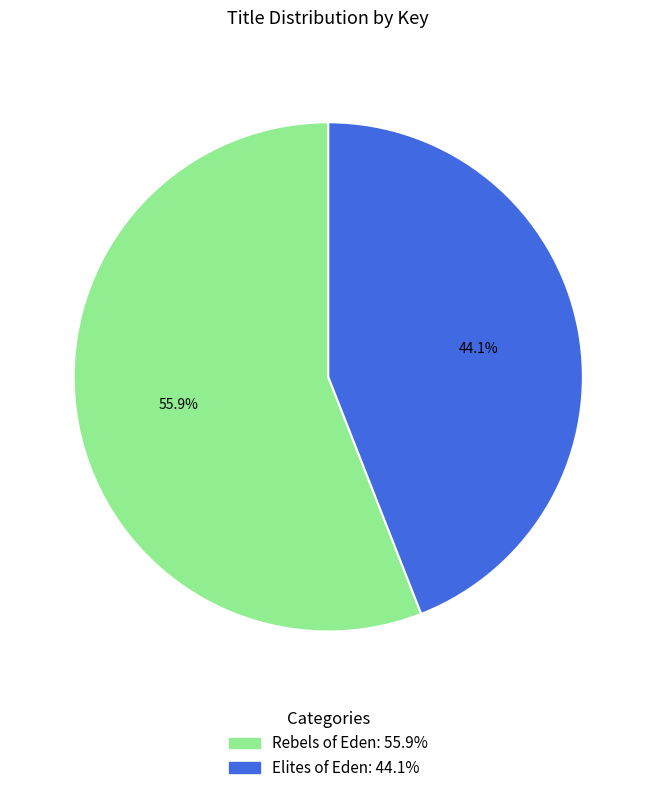

Which has a higher value, Rebels of Eden or Elites of Eden?

Rebels of Eden